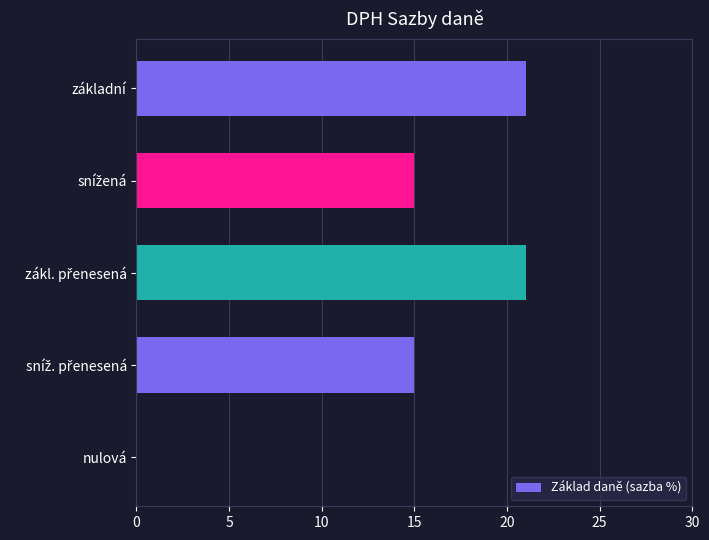

Are the bars horizontal?

Yes